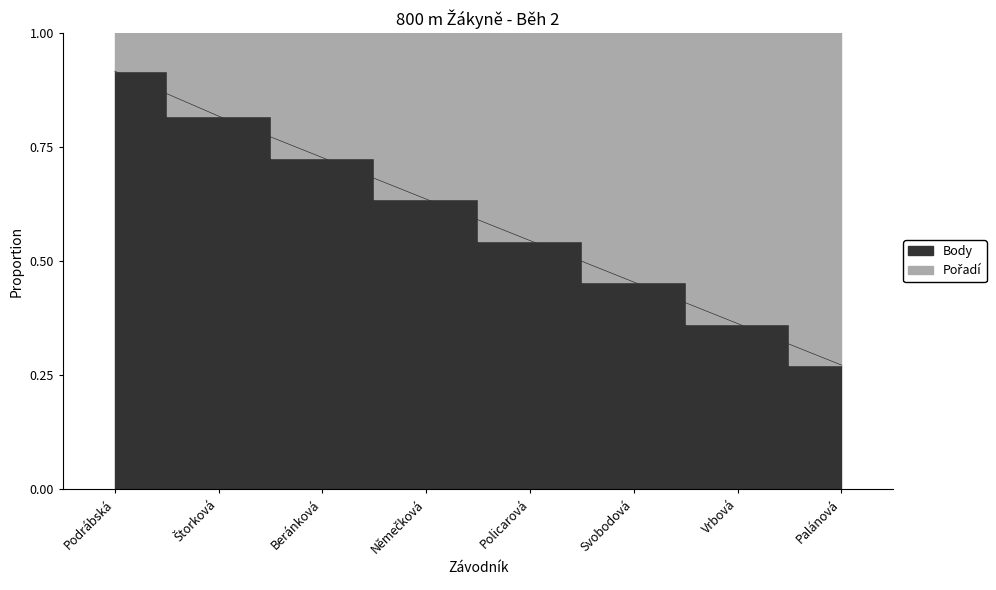

How many values are between 0 and 1?

8